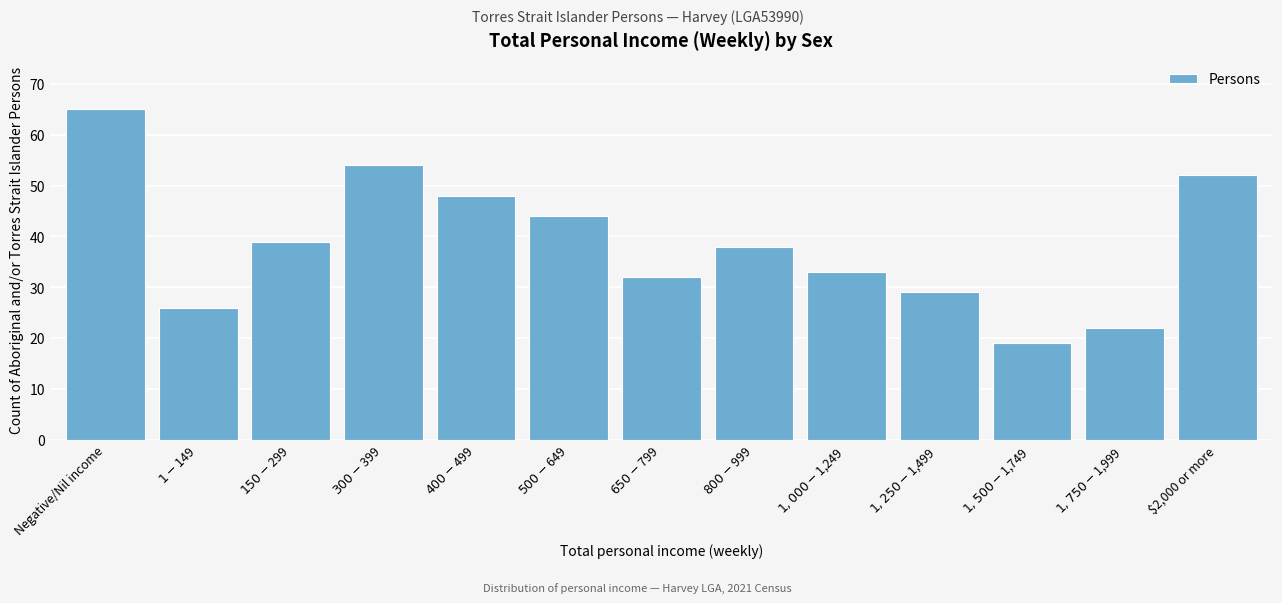

Reading left to right, extract all data points from this chart.

65	26	39	54	48	44	32	38	33	29	19	22	52